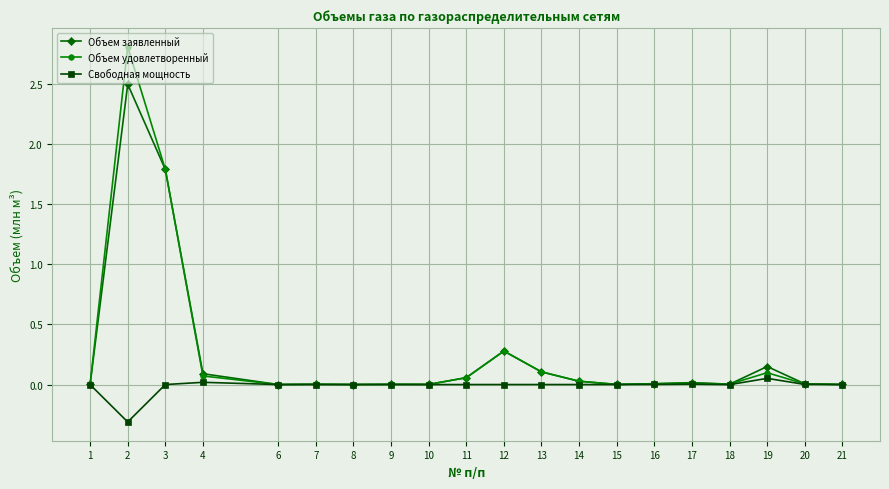

True or false: Объем заявленный has more than 2 interior local peaks.

True